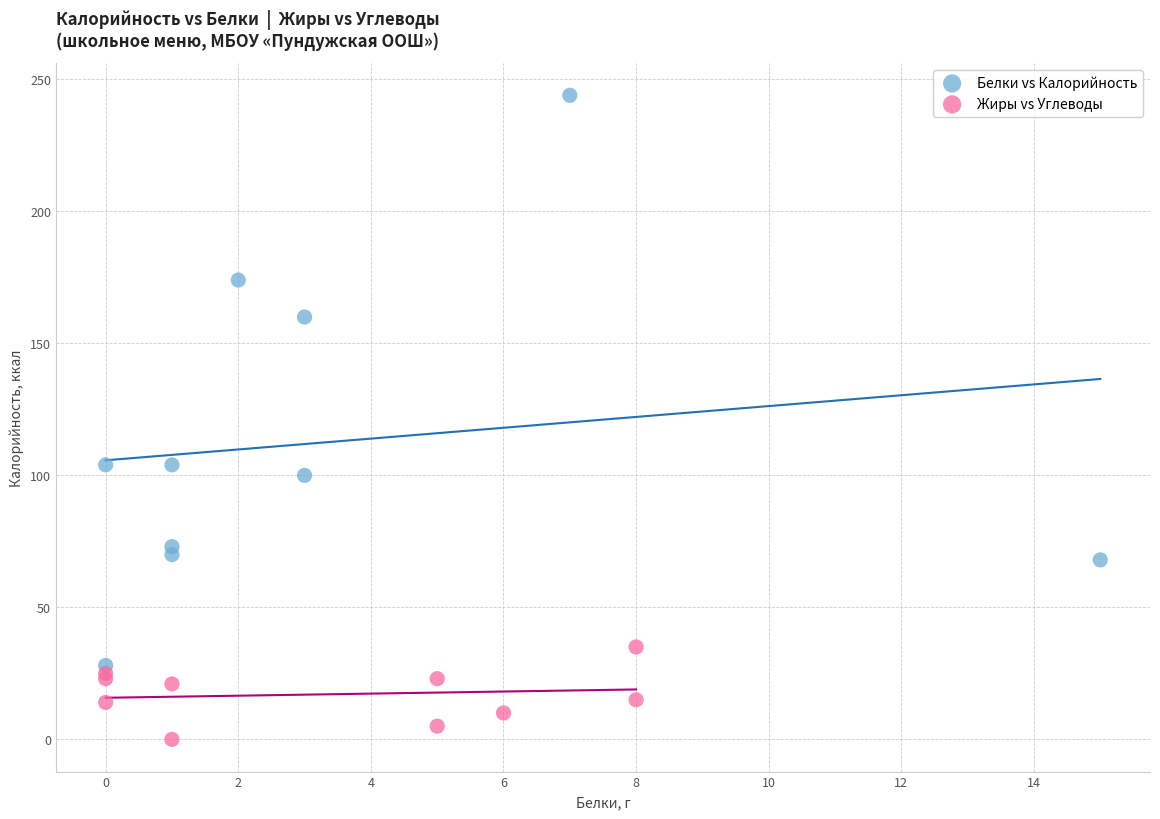

Which series reaches the maximum Y coordinate?

Белки vs Калорийность